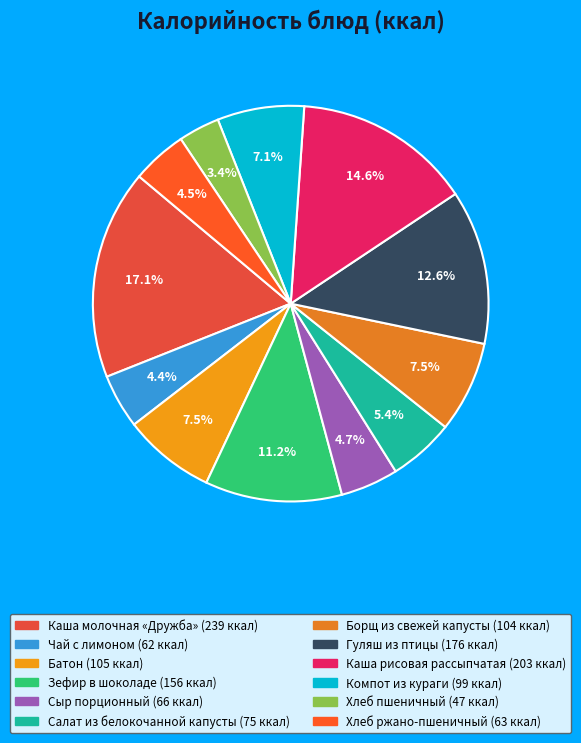

Is it true that Зефир в шоколаде is 4% of the pie?

False